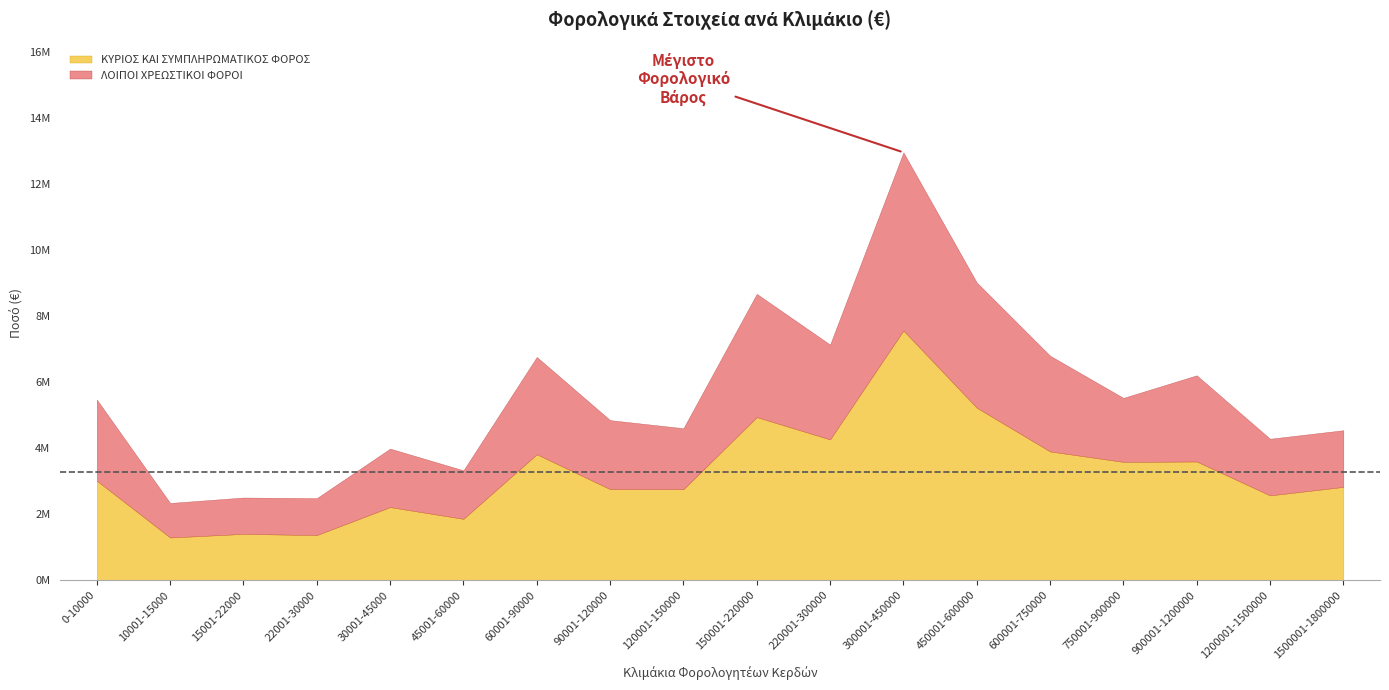

True or false: ΛΟΙΠΟΙ ΧΡΕΩΣΤΙΚΟΙ ΦΟΡΟΙ and ΚΥΡΙΟΣ ΚΑΙ ΣΥΜΠΛΗΡΩΜΑΤΙΚΟΣ ΦΟΡΟΣ cross at least once.

False